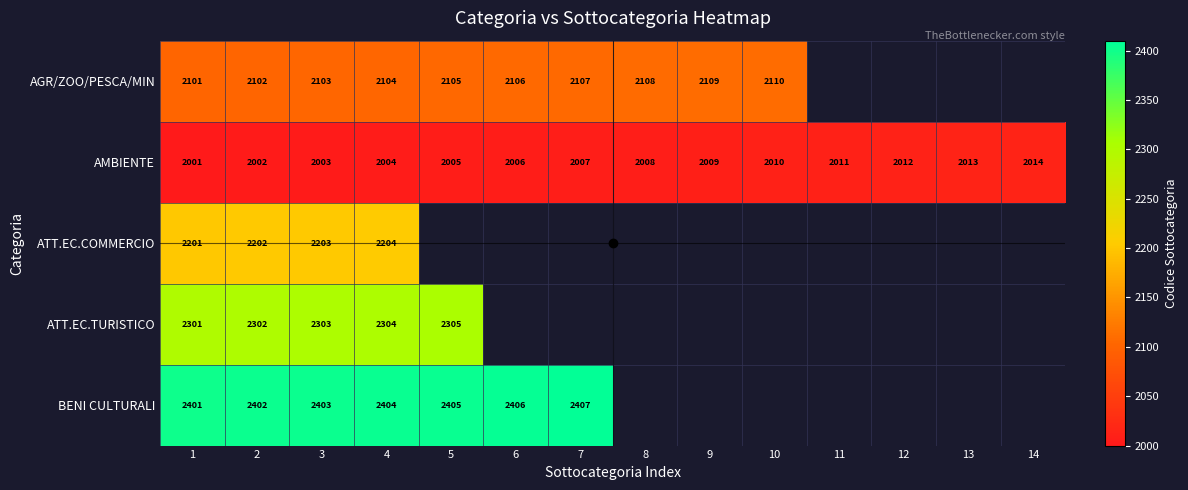

Which category has the lowest value across all series?

1